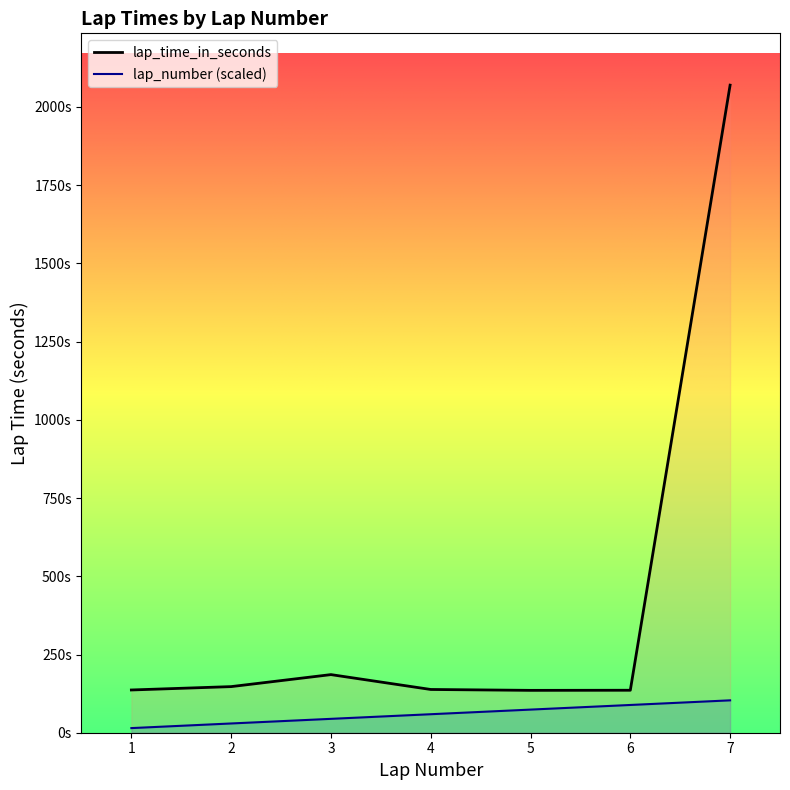

True or false: lap_number (scaled) and lap_time_in_seconds intersect in this chart.

False